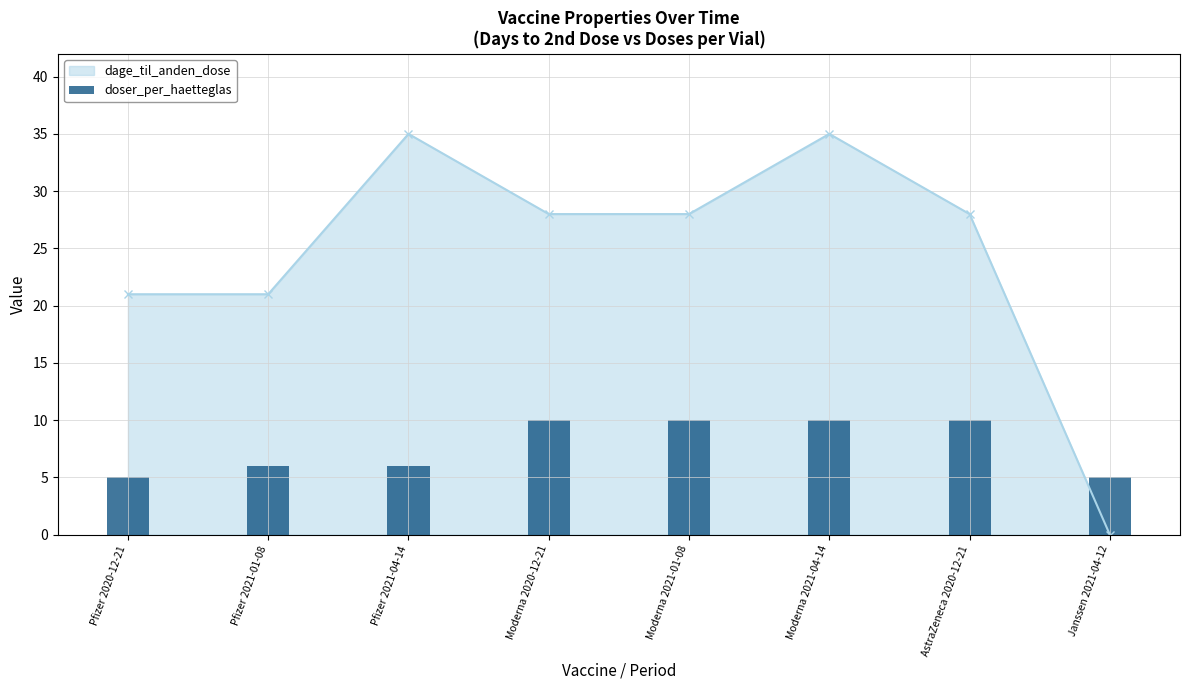

True or false: dage_til_anden_dose has a value of 13 at Moderna 2020-12-21.

False